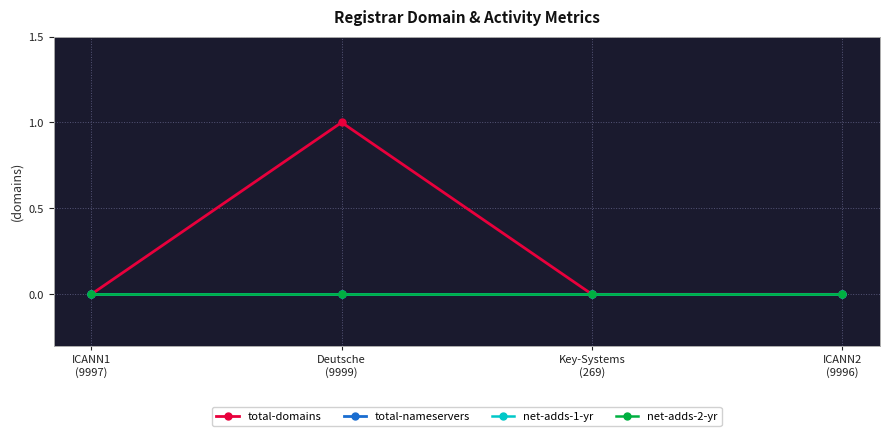

How many lines are shown in the chart?

4